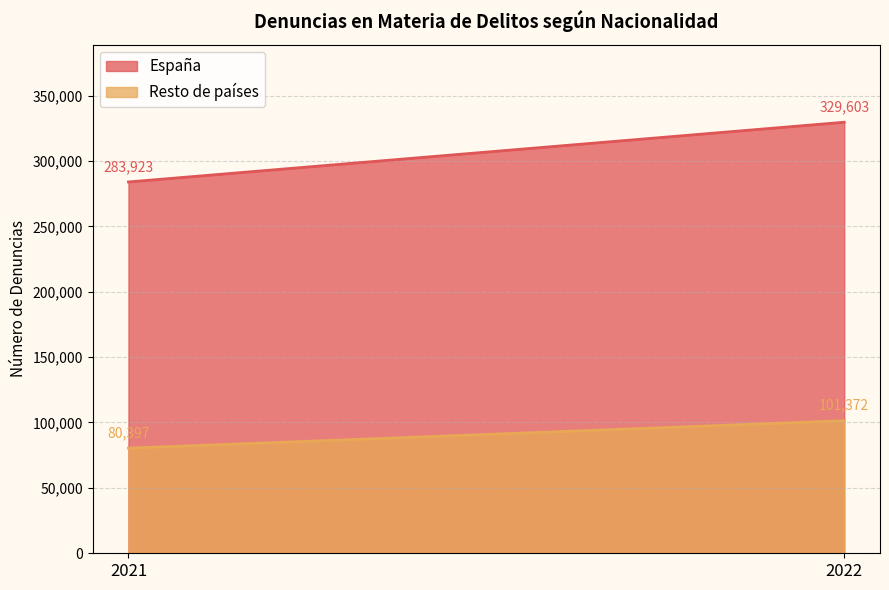

What are all the series names shown in the legend?

España, Resto de países